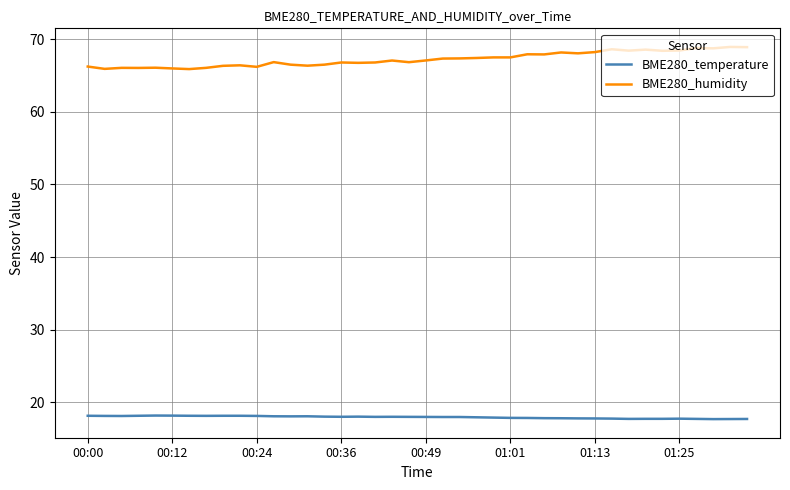

What is the difference between the maximum and second lowest values in the BME280_temperature series?

0.5